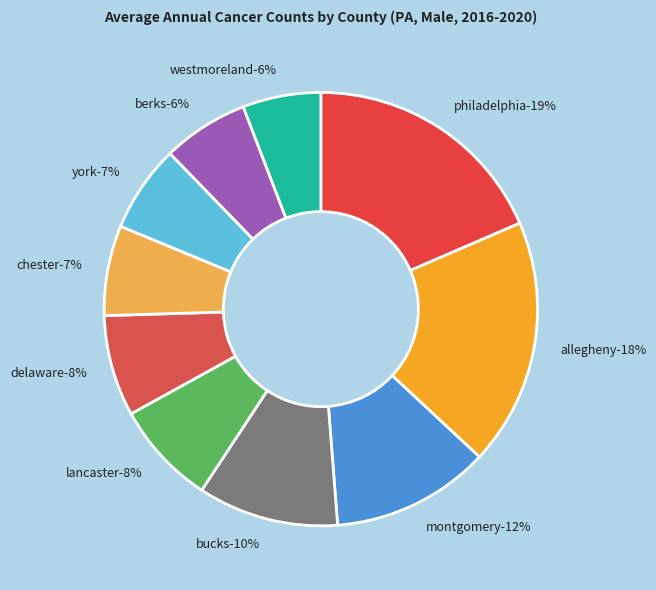

Which slice is the smallest?

Westmoreland County